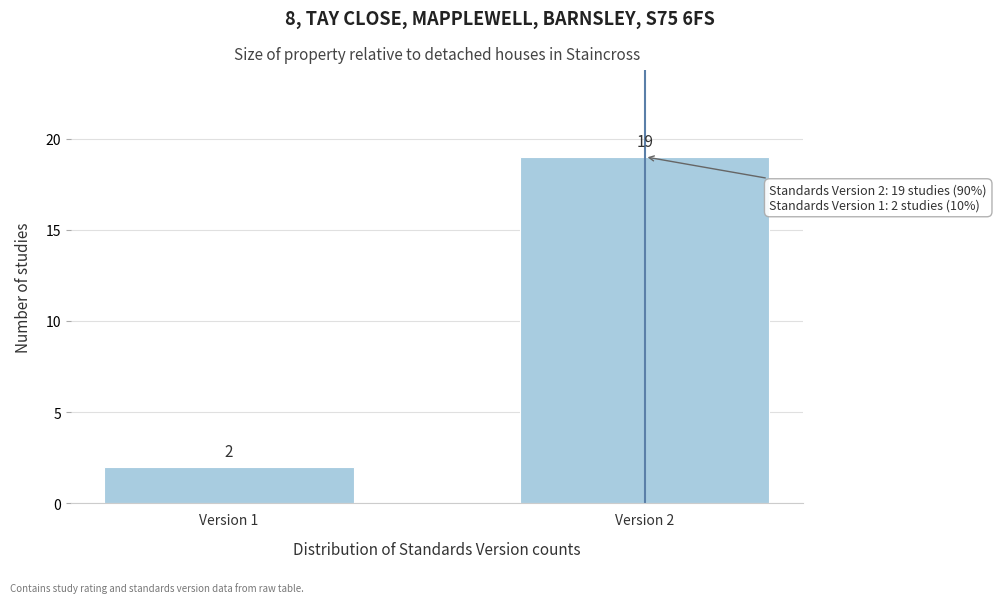

Reading left to right, extract all data points from this chart.

2	19